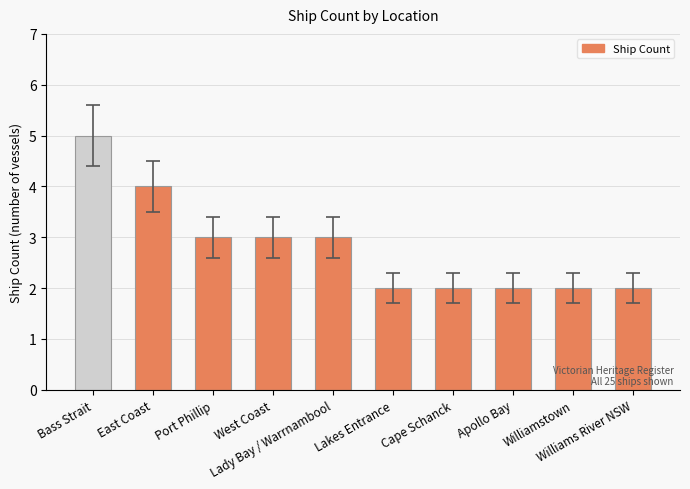

Reading left to right, transcribe all the data shown in this chart.

Bass Strait=5	East Coast=4	Port Phillip=3	West Coast=3	Lady Bay / Warrnambool=3	Lakes Entrance=2	Cape Schanck=2	Apollo Bay=2	Williamstown=2	Williams River NSW=2